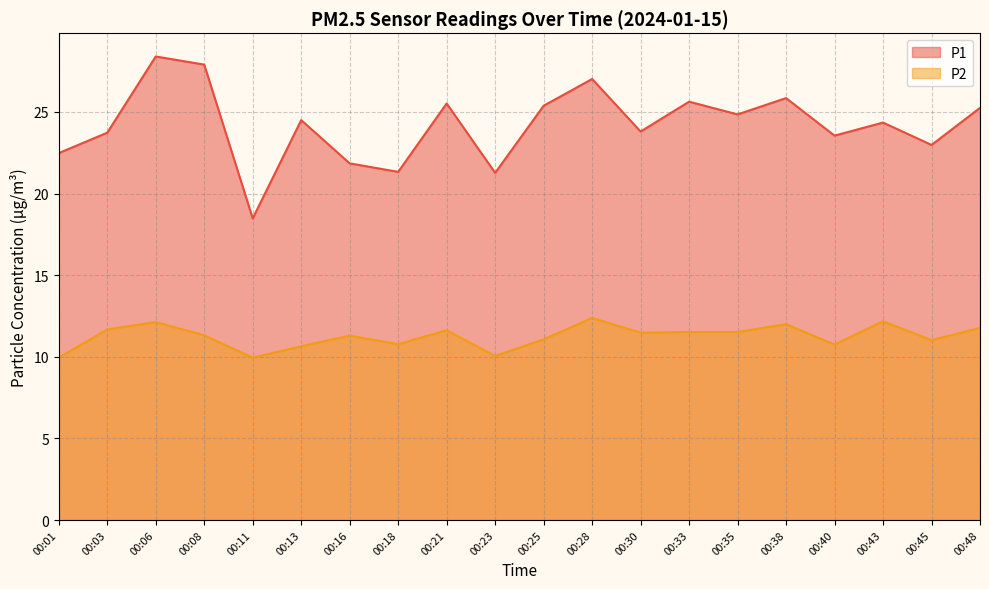

How many interior local valleys does the P1 series have?

7